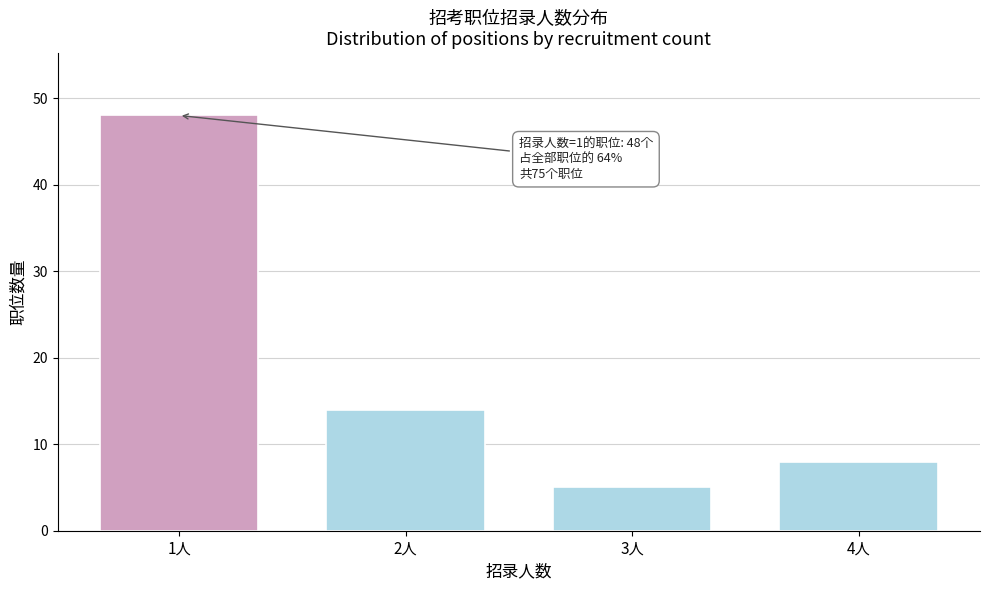

Reading left to right, what are all the values shown in this chart?

1人=48	2人=14	3人=5	4人=8